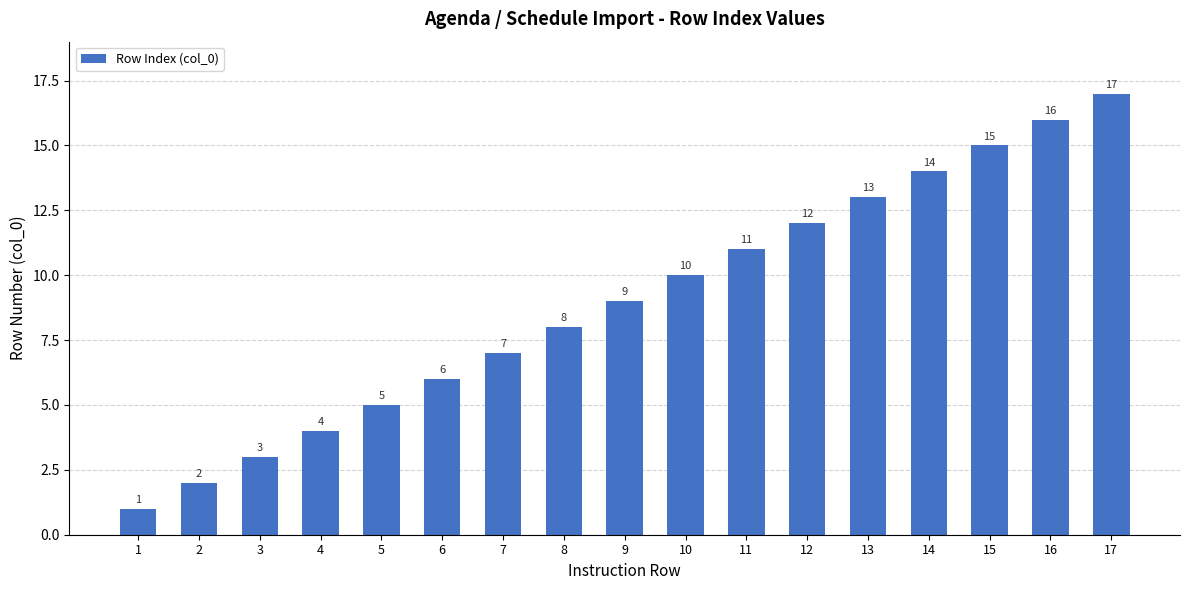

What is the smallest value displayed?

1